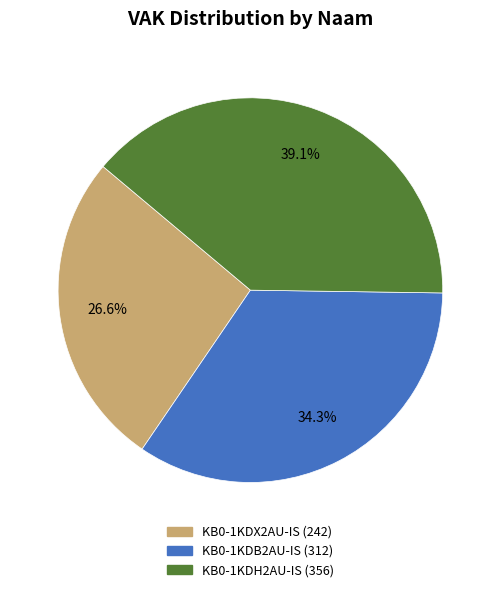

Which slice is the smallest?

KB0-1KDX2AU-IS